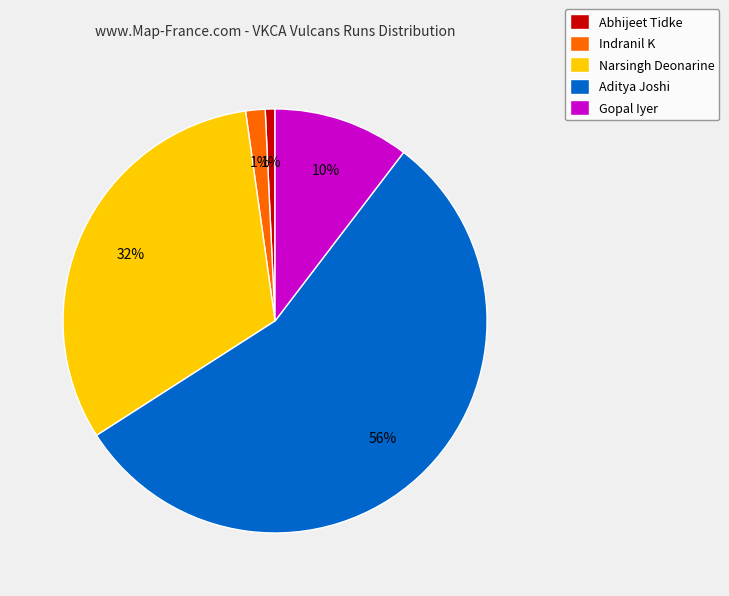

To the nearest percent, what percentage of the pie is Aditya Joshi?

56%